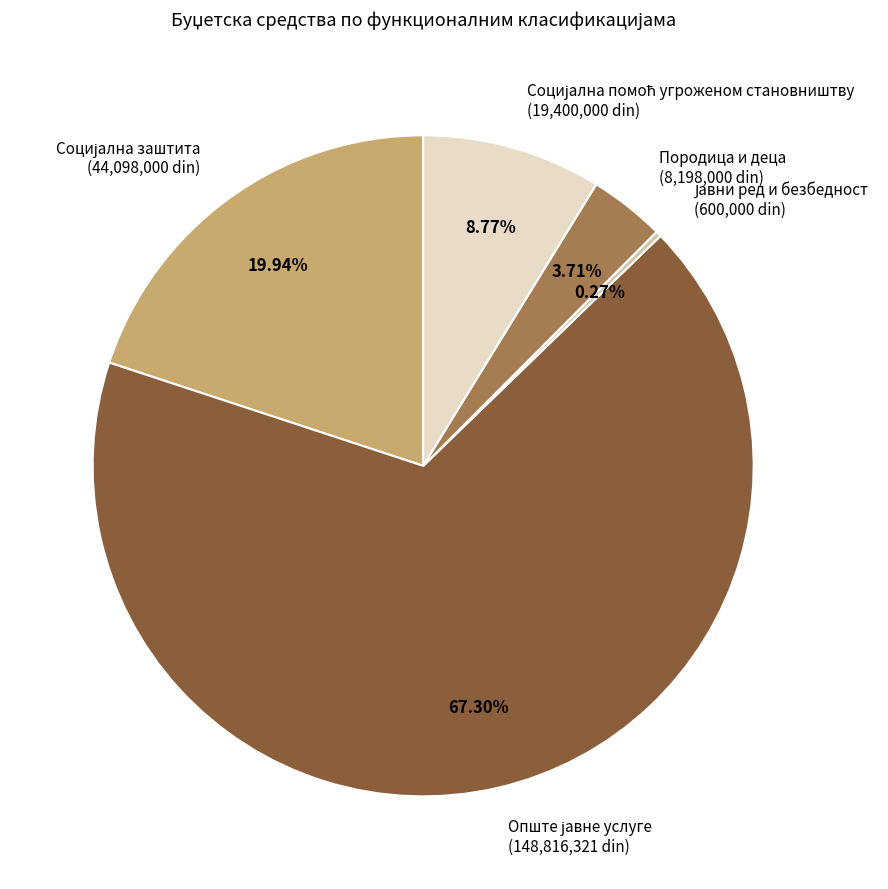

Does any single category account for the majority?

Yes